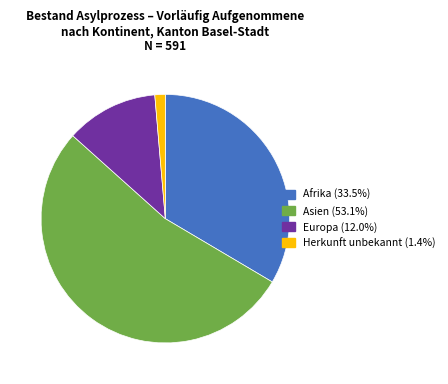

How many segments does this pie chart have?

4